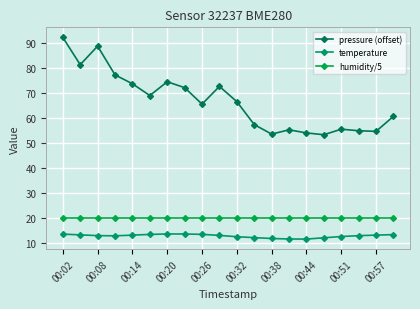

How many interior local valleys does the pressure (offset) series have?

6